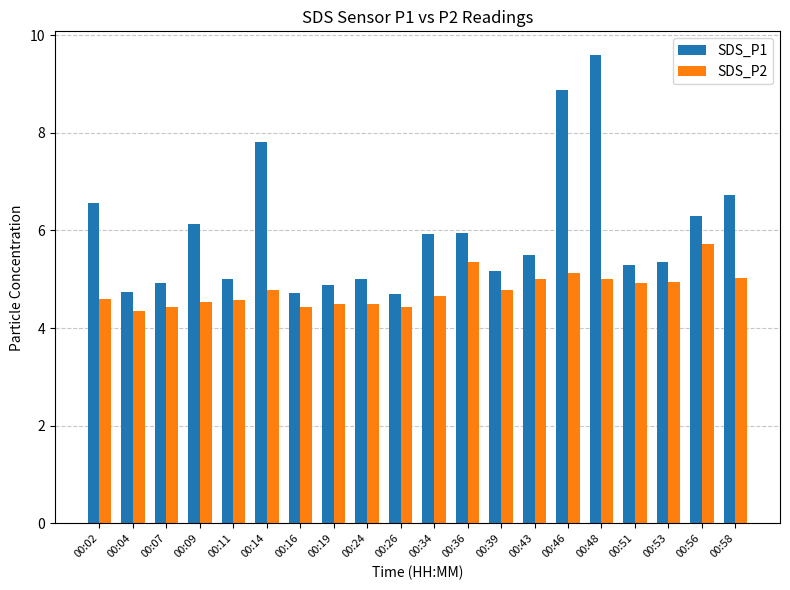

Does the chart contain stacked bars?

No